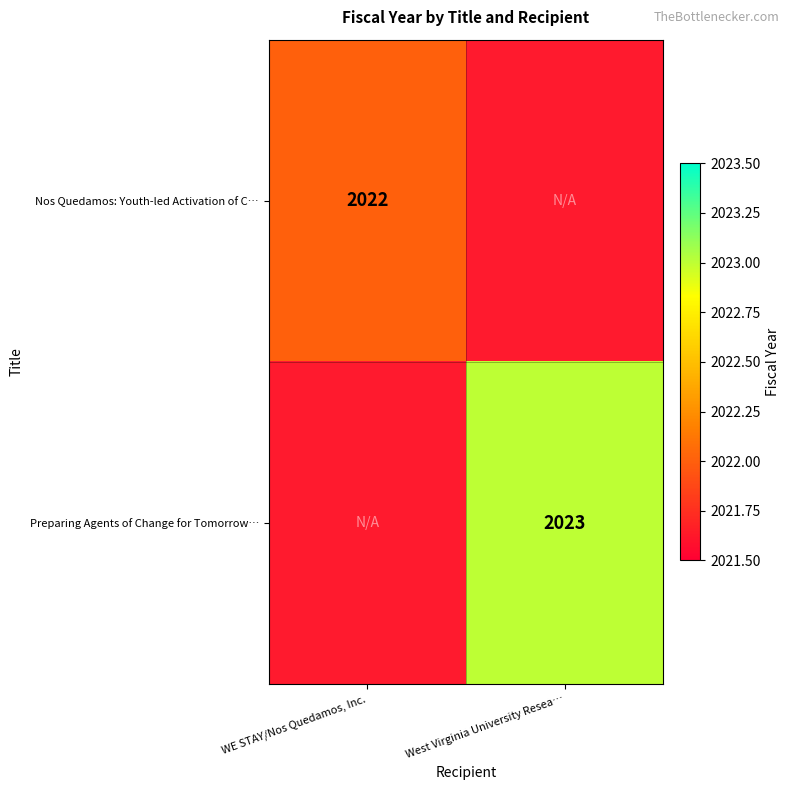

The Preparing Agents of Change for Tomorrow… series shows 2023 at West Virginia University Resea…. True or false?

True